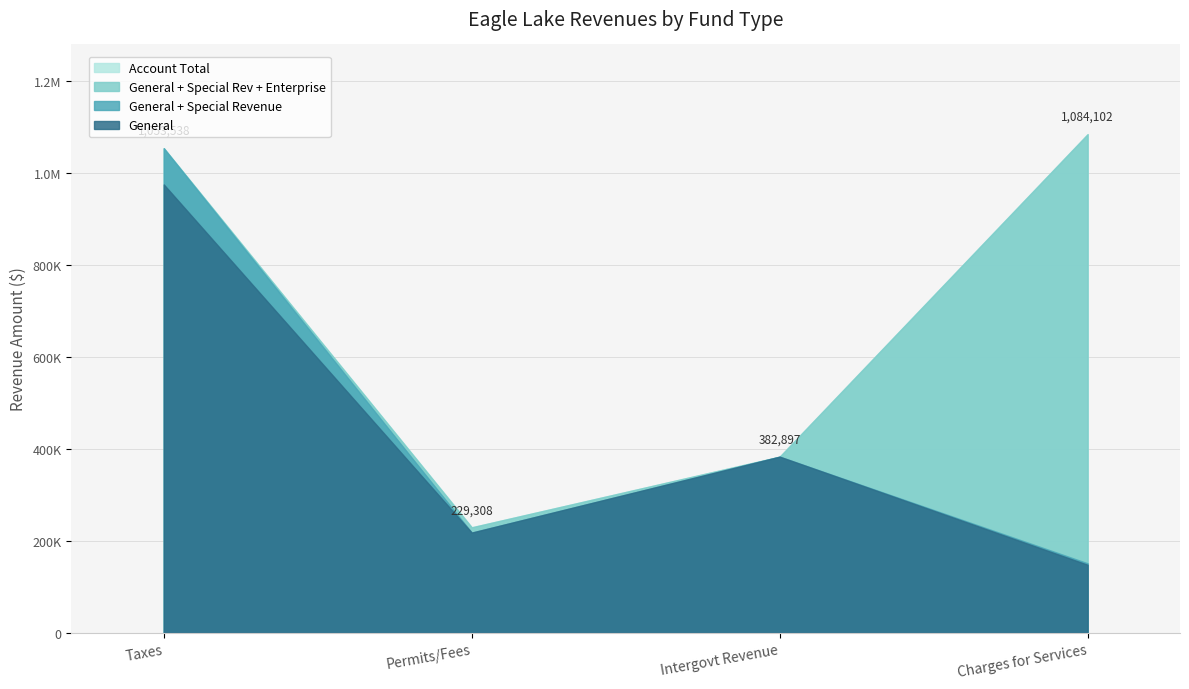

True or false: Account Total and Enterprise intersect in this chart.

False